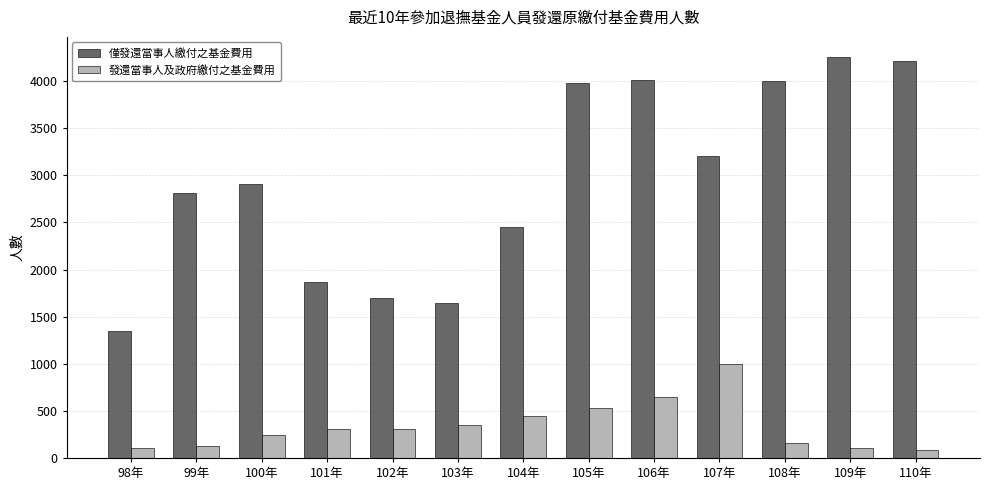

Where is 僅發還當事人繳付之基金費用 nearest to the value 2804?

99年